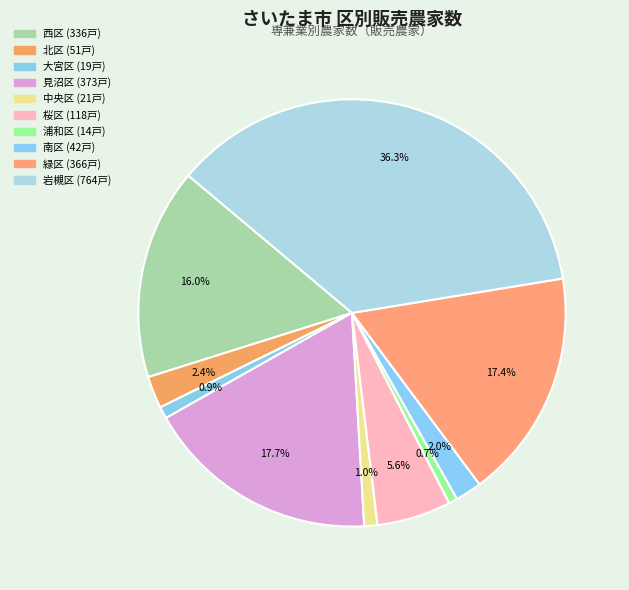

Which category has the smallest portion of the pie?

浦和区